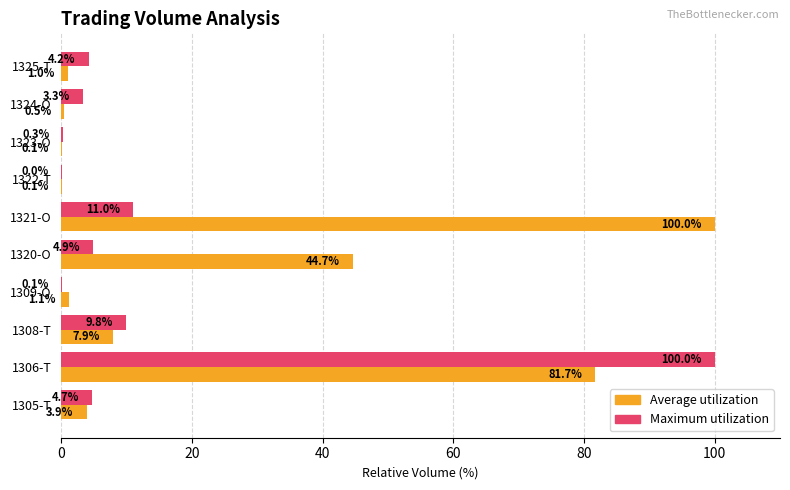

What is the maximum value for Average utilization?

100.0